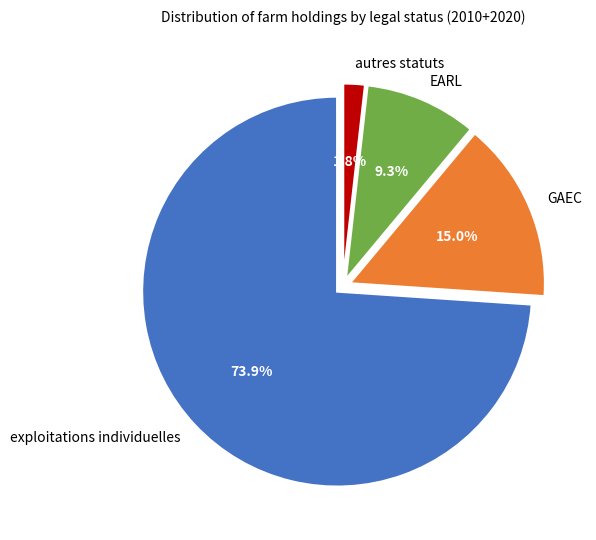

What is the total percentage of GAEC and exploitations individuelles?

88.9%